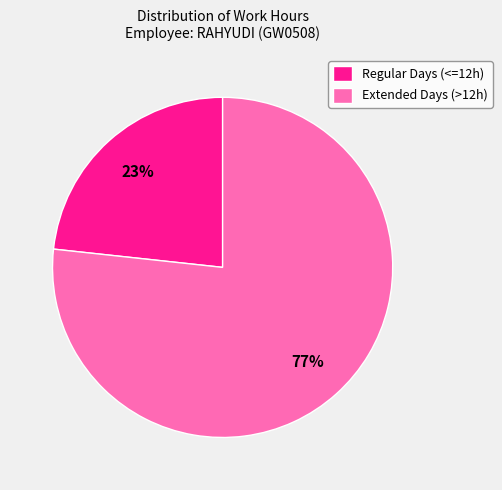

Is the sum of Extended Days (>12h) and Regular Days (<=12h) greater than half?

Yes